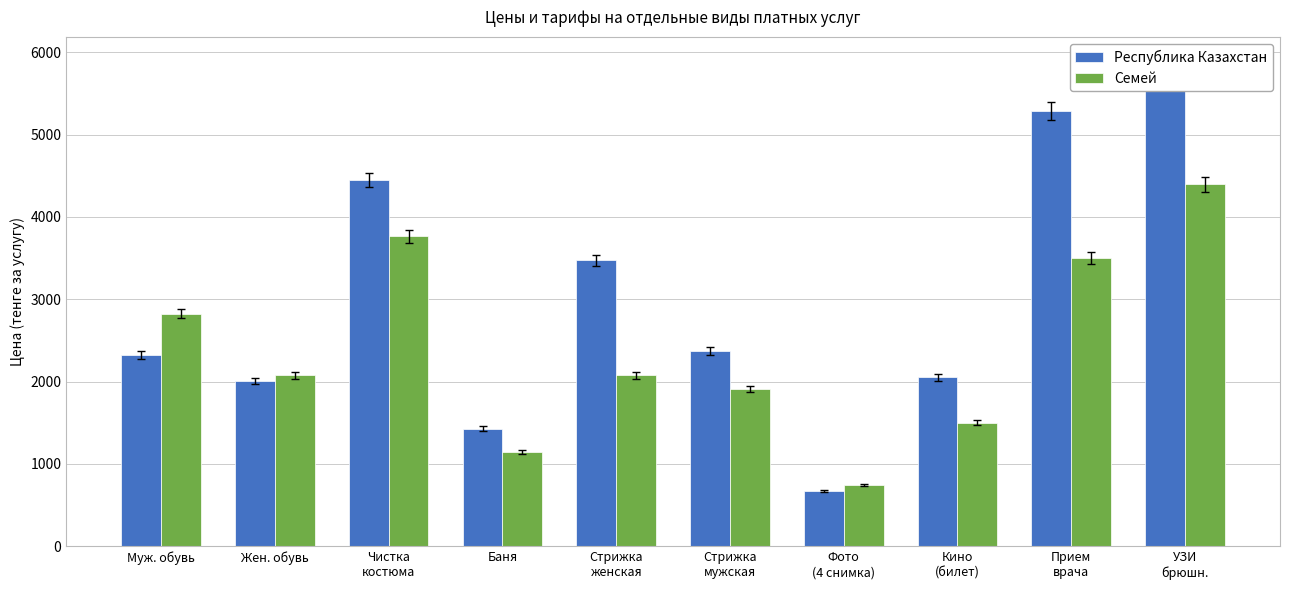

What is the label of the 7th bar from the right?

Баня